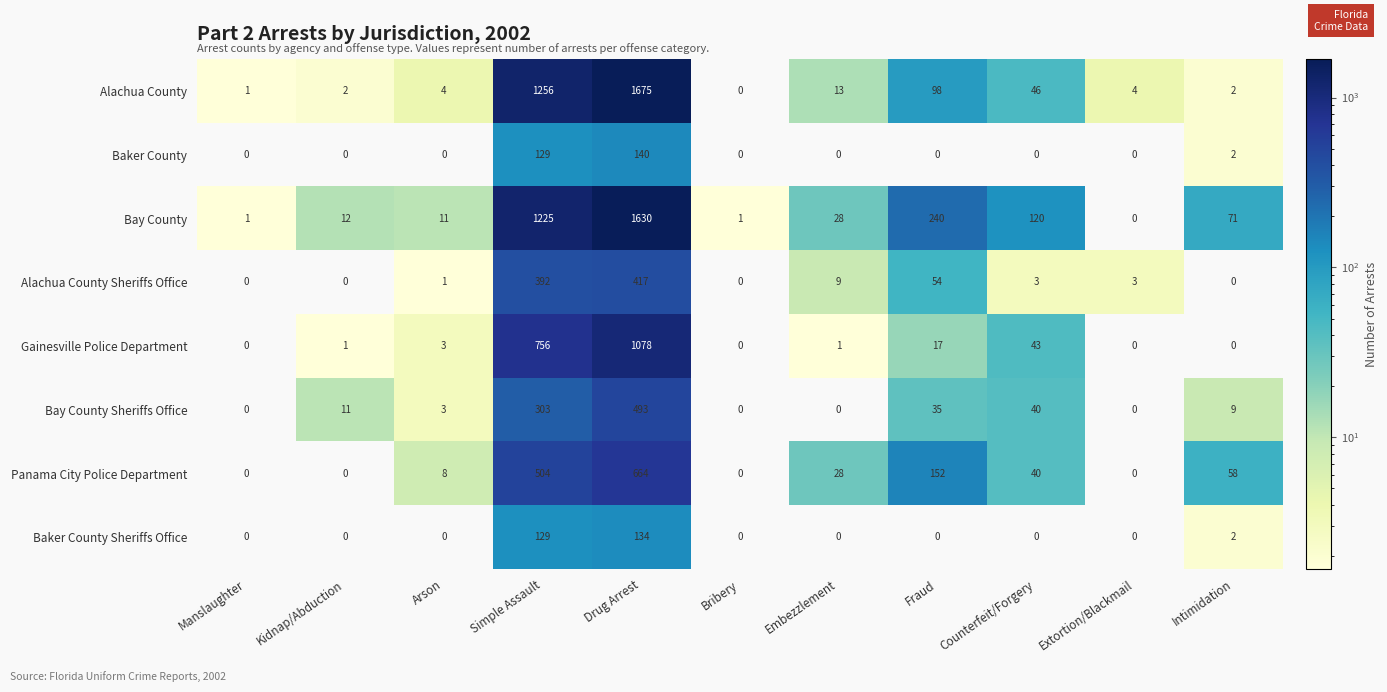

Which series has the largest total across all categories?

Bay County